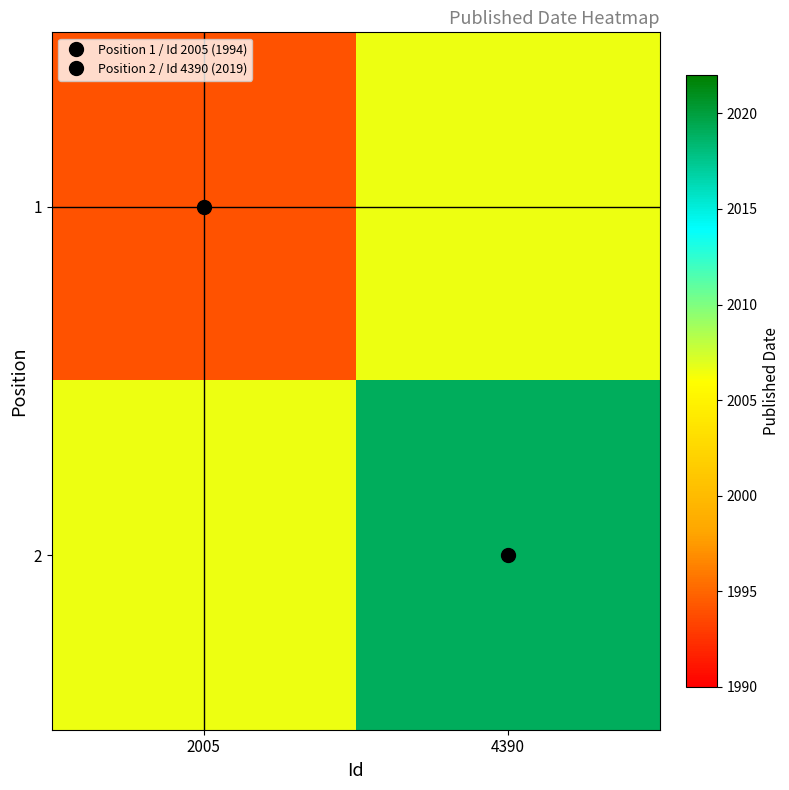

Rank the series by their average value, from lowest to highest.

1, 2